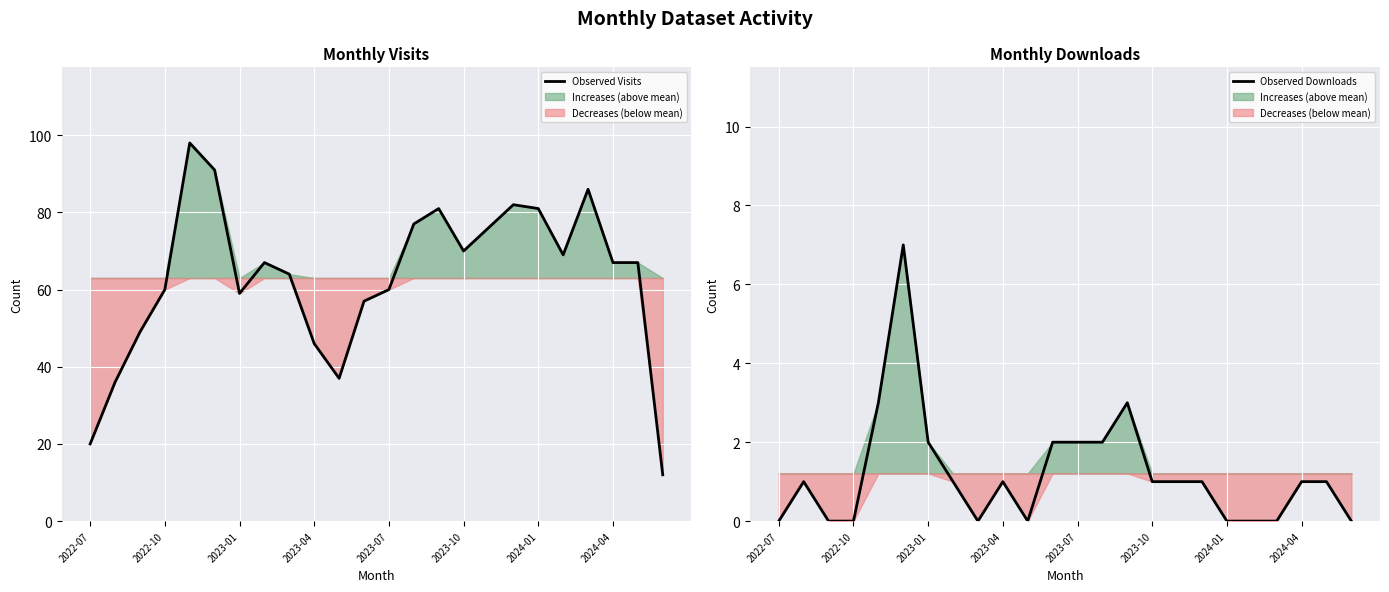

What is the sum of the Observed Visits values at 2024-01 and 2023-10?

151